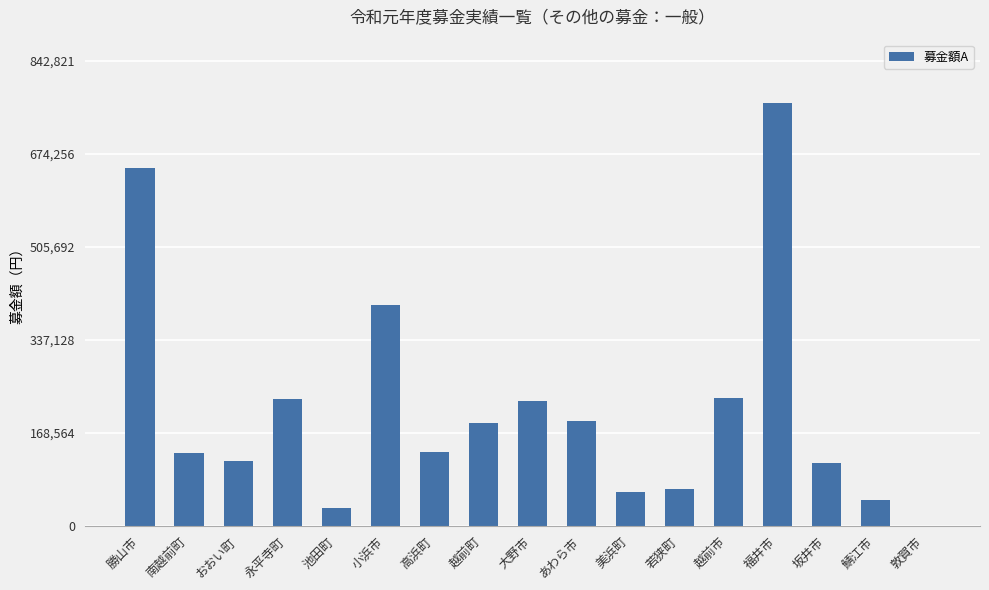

At which label is the value closest to 383100?

小浜市